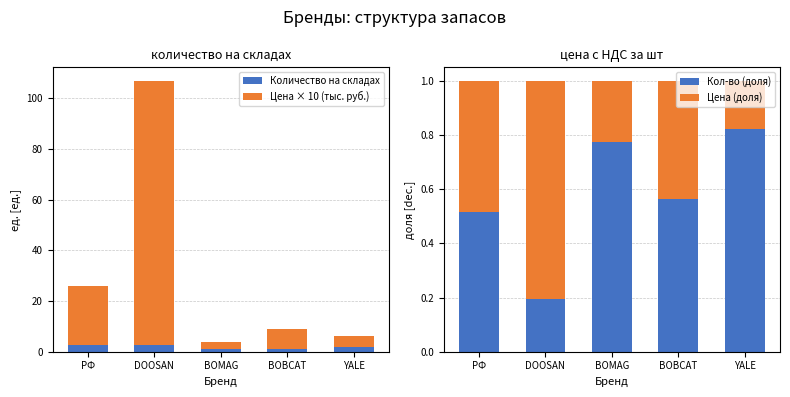

How many groups of bars are there?

5